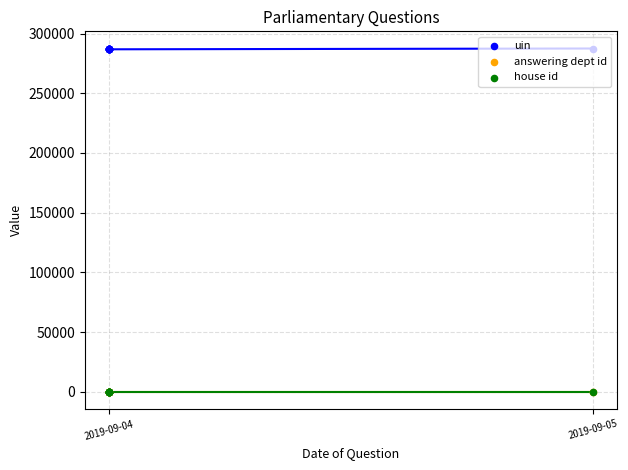

Which series has the largest Y range (max minus min)?

uin